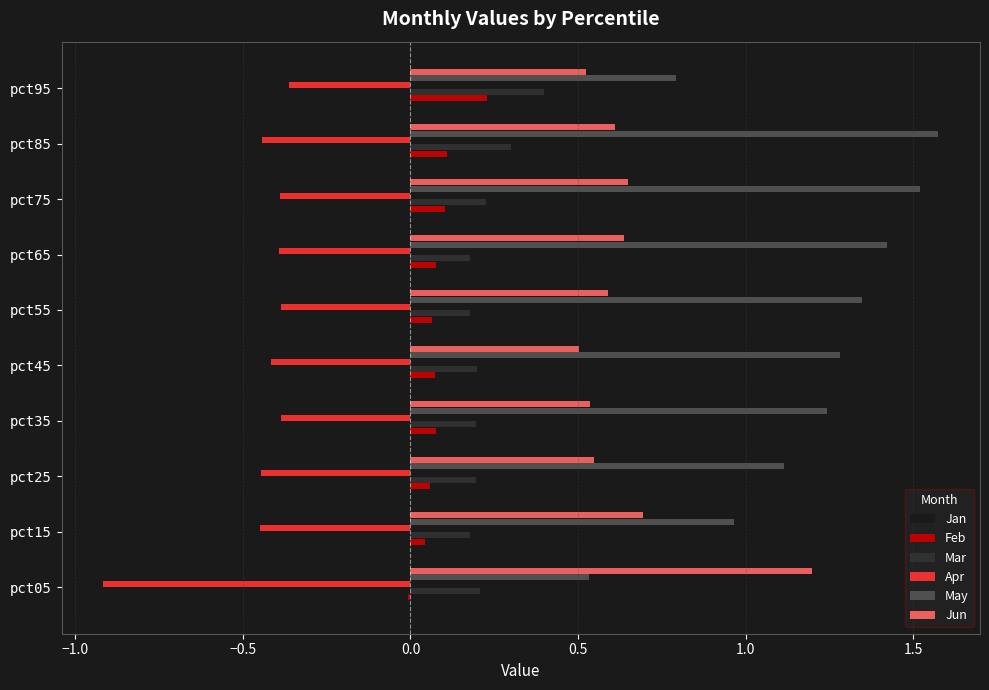

What is the total value across all series at pct85?

2.4